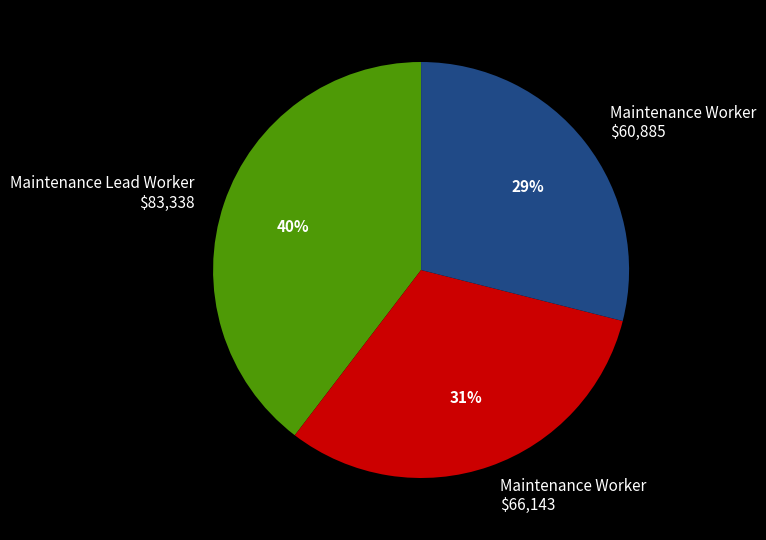

Is there a majority slice in this chart?

No